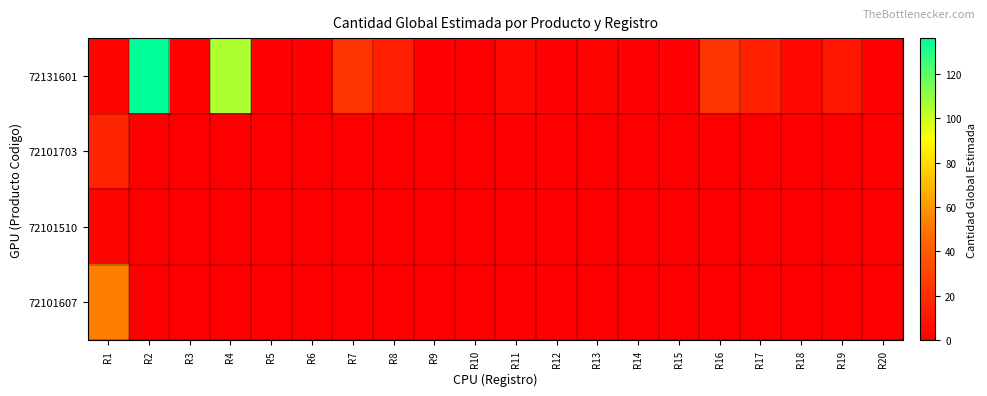

Between R5 and R9, which is larger?

R5